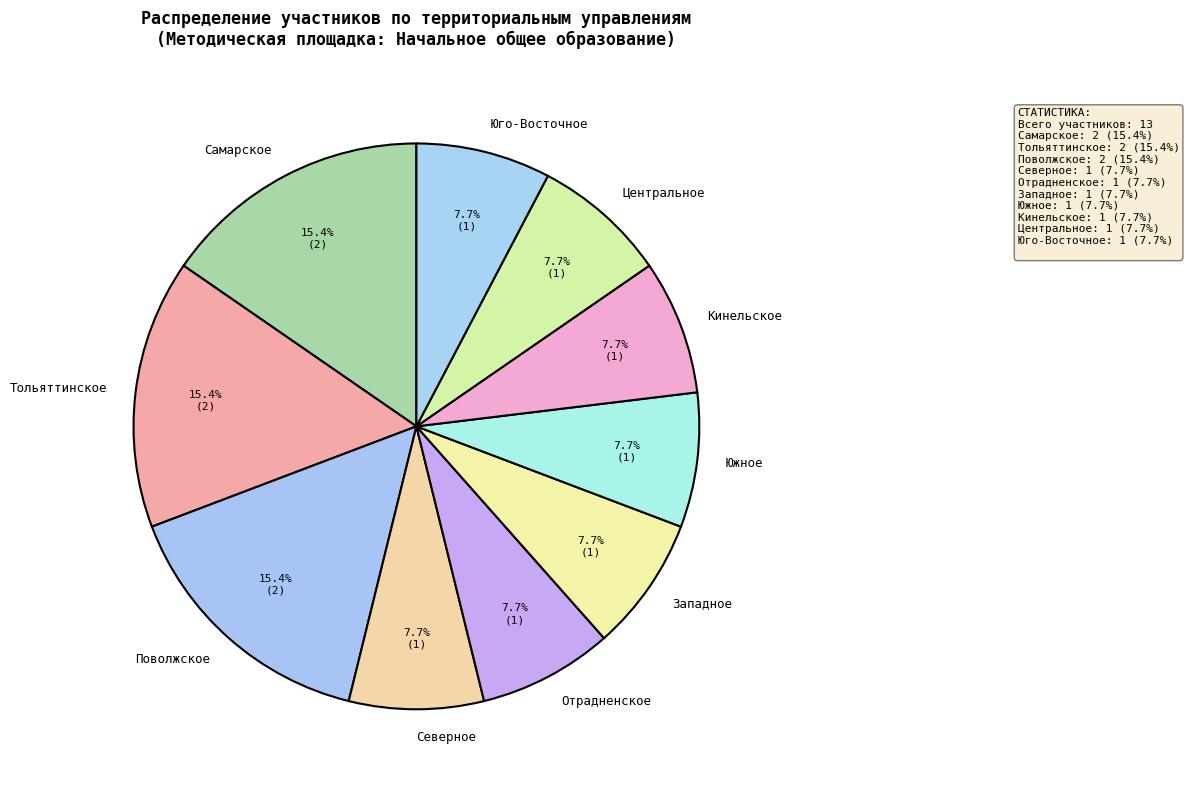

What is the total percentage of Тольяттинское and Западное?

23.1%